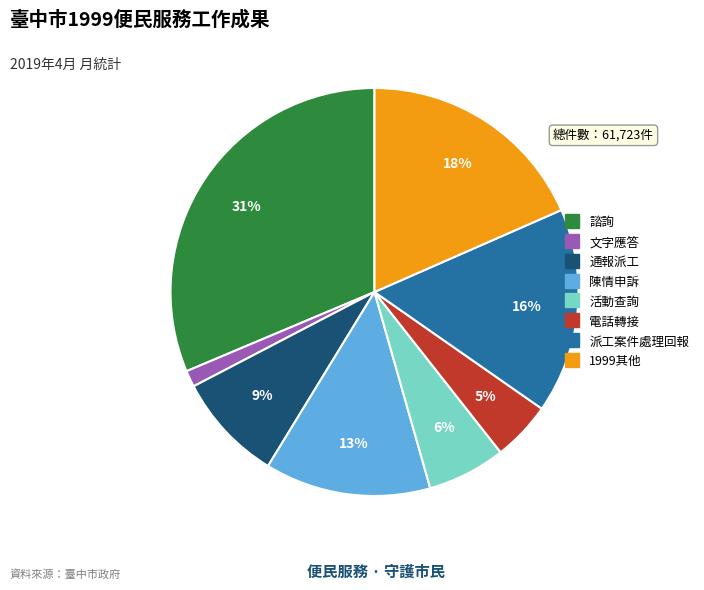

The 諮詢 slice represents 36% of the pie. True or false?

False